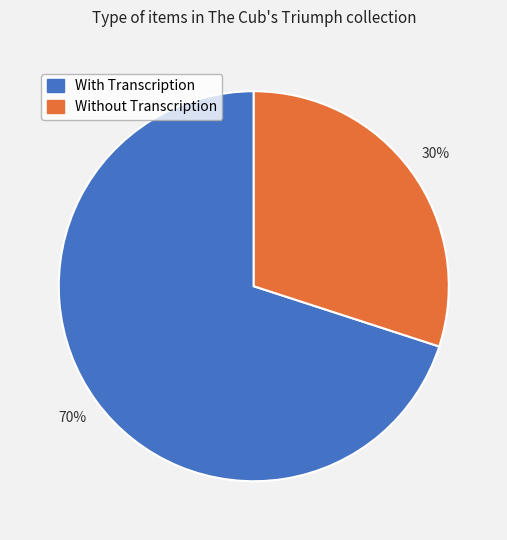

Count the number of slices in the pie.

2